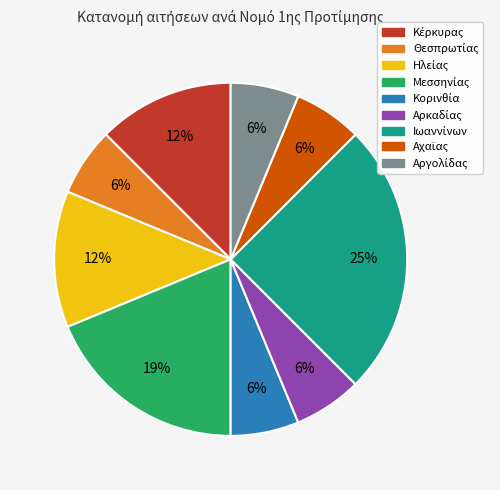

To the nearest percent, what is the average slice percentage?

11%